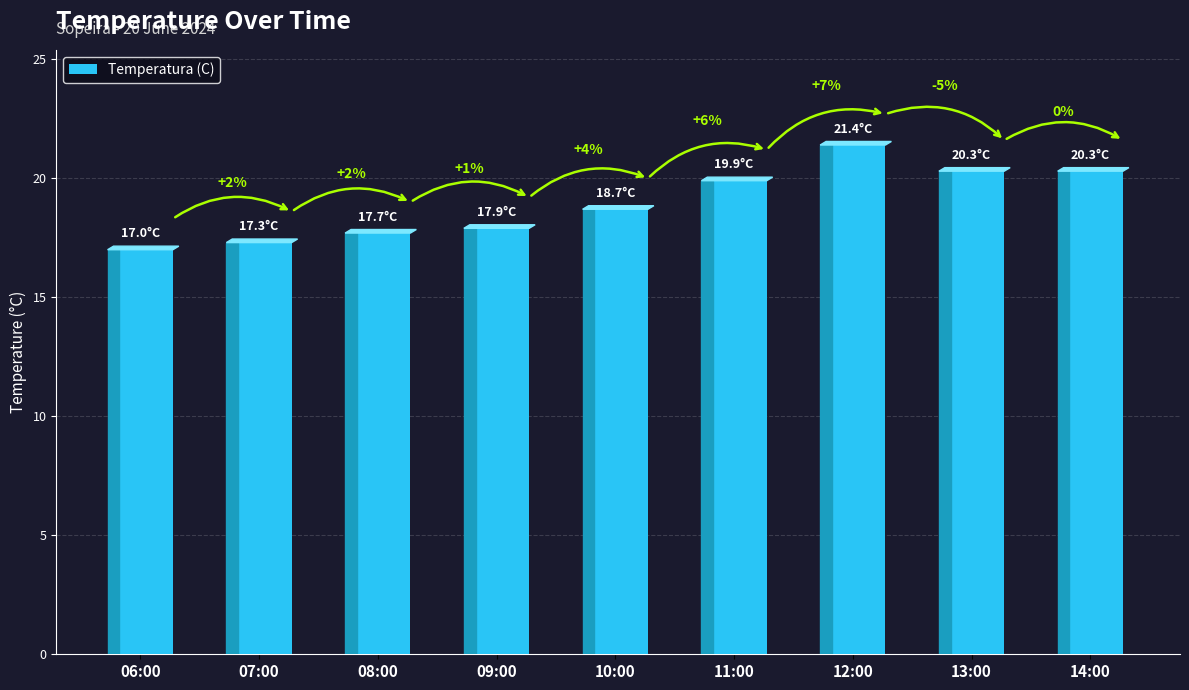

Is it true that the value at 08:00 is 17.7?

True